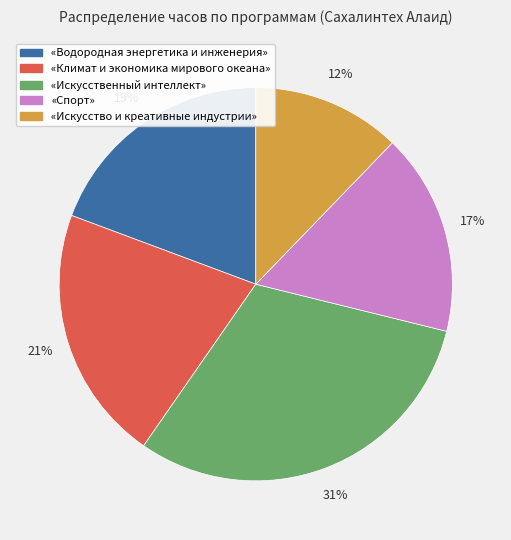

Does any single category account for the majority?

No